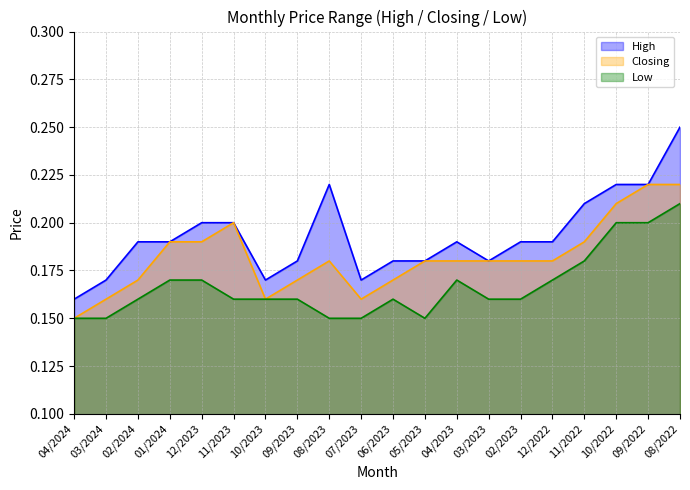

True or false: High and Low cross at least once.

False